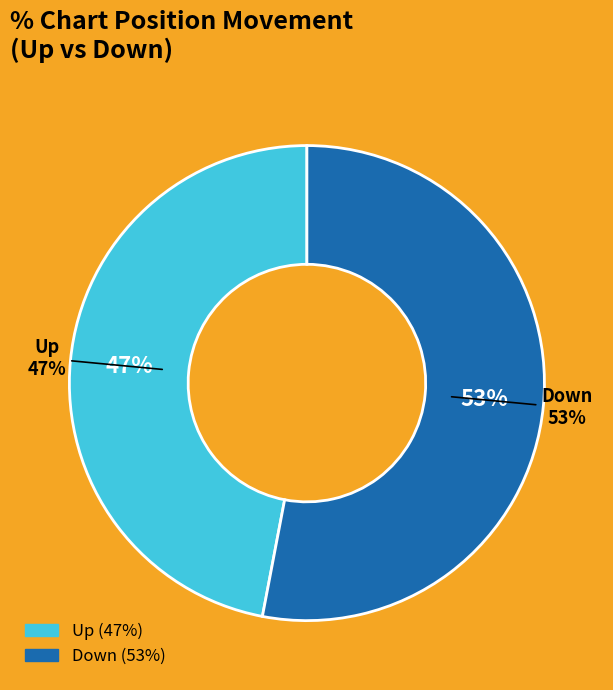

What is the total percentage of up and down?

100.0%